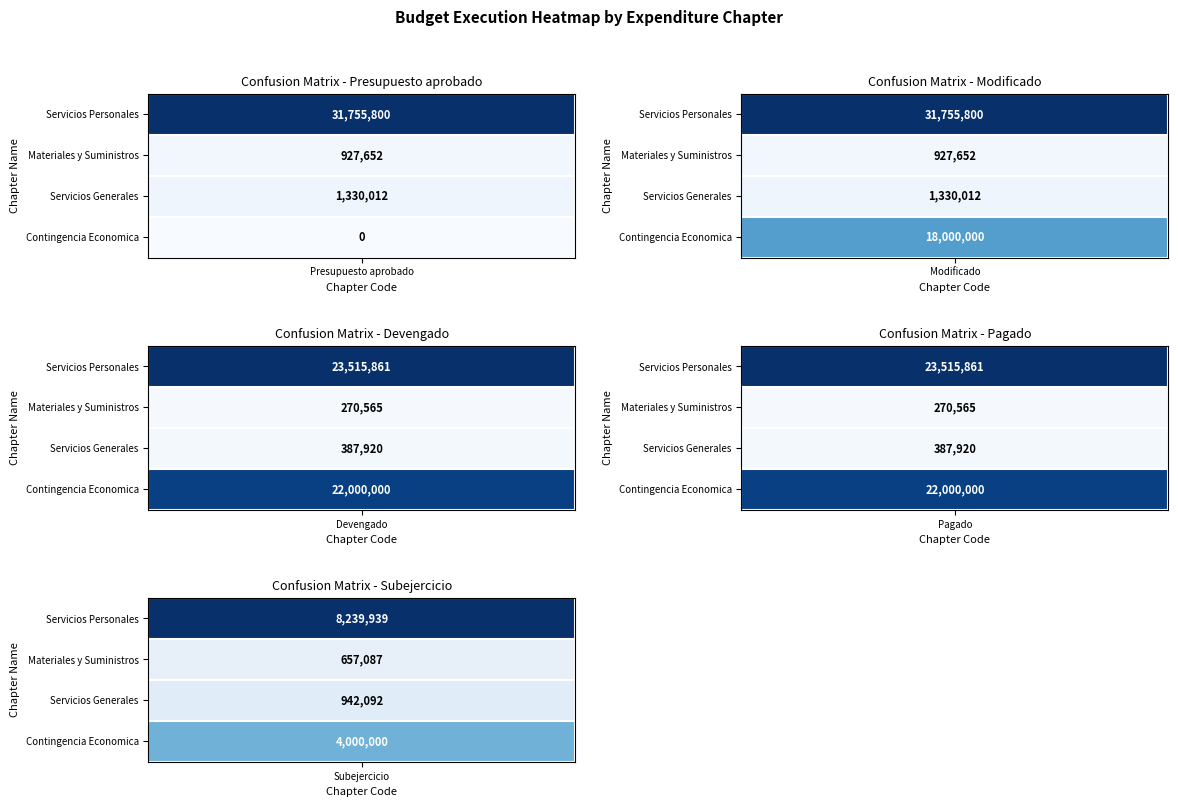

True or false: 1000 has a value of 23515860.9 at Devengado.

True